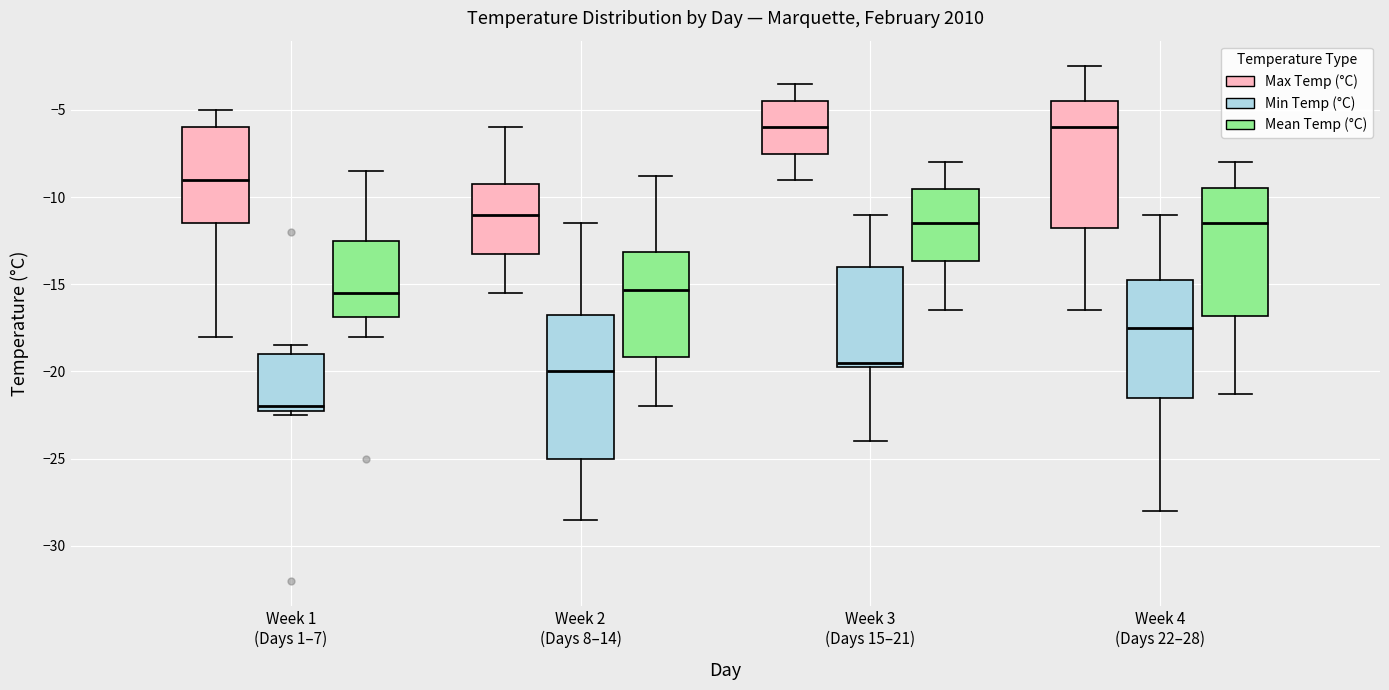

Reading left to right, transcribe this box plot: for each box, give where its median line is, the range the box spans, and where its two whiskers end, as read against the y-axis. The values are not printed on the chart, so give them approximately, as read against the axis.

Week 1 (Days 1–7) (Max Temp (°C)): median -9.0, box -11.5 to -6.0, whiskers -18.0 to -5.0
Week 1 (Days 1–7) (Min Temp (°C)): median -22.0 (just above the box's lower edge), box -22.0 to -19.0, whiskers -22.5 to -18.5
Week 1 (Days 1–7) (Mean Temp (°C)): median -15.5, box -17.0 to -12.5, whiskers -18.0 to -8.5
Week 2 (Days 8–14) (Max Temp (°C)): median -11.0, box -13.0 to -9.0, whiskers -15.5 to -6.0
Week 2 (Days 8–14) (Min Temp (°C)): median -20.0, box -25.0 to -16.5, whiskers -28.5 to -11.5
Week 2 (Days 8–14) (Mean Temp (°C)): median -15.5, box -19.0 to -13.0, whiskers -22.0 to -9.0
Week 3 (Days 15–21) (Max Temp (°C)): median -6.0, box -7.5 to -4.5, whiskers -9.0 to -3.5
Week 3 (Days 15–21) (Min Temp (°C)): median -19.5 (just above the box's lower edge), box -19.5 to -14.0, whiskers -24.0 to -11.0
Week 3 (Days 15–21) (Mean Temp (°C)): median -11.5, box -13.5 to -9.5, whiskers -16.5 to -8.0
Week 4 (Days 22–28) (Max Temp (°C)): median -6.0, box -11.5 to -4.5, whiskers -16.5 to -2.5
Week 4 (Days 22–28) (Min Temp (°C)): median -17.5, box -21.5 to -14.5, whiskers -28.0 to -11.0
Week 4 (Days 22–28) (Mean Temp (°C)): median -11.5, box -17.0 to -9.5, whiskers -21.5 to -8.0